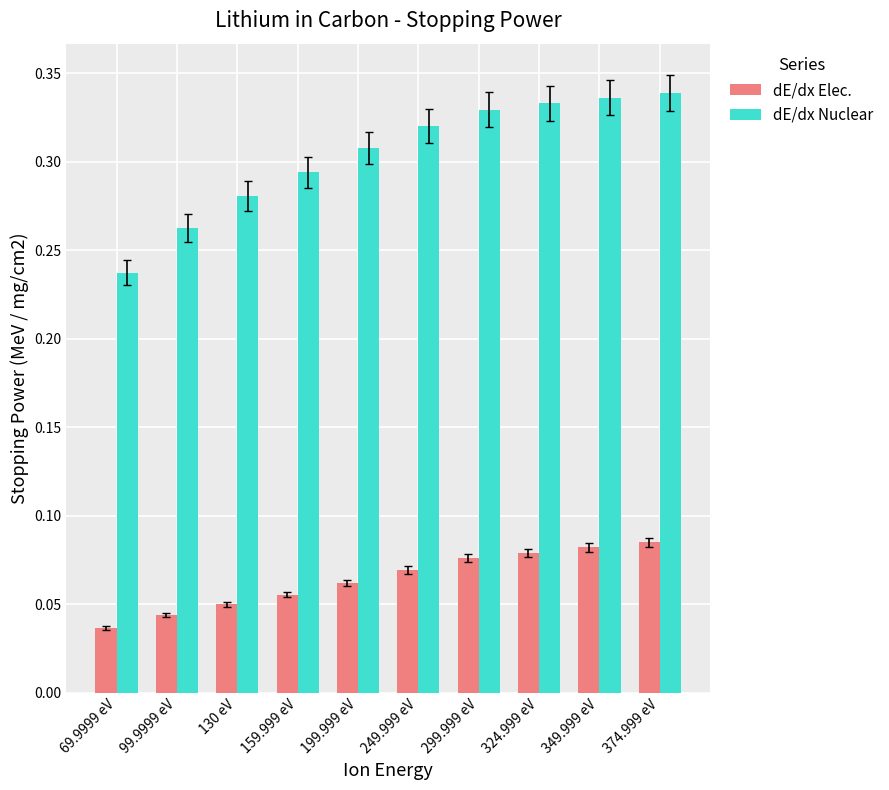

What is the label of the 3rd bar from the right?

324.999 eV